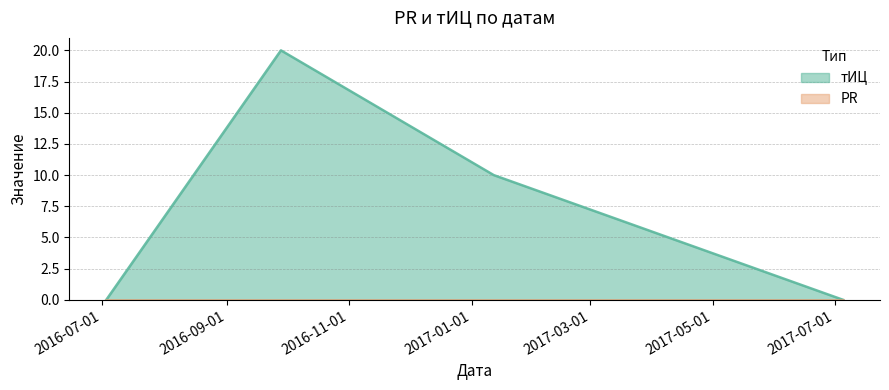

What is the difference between the maximum and second lowest values?

20